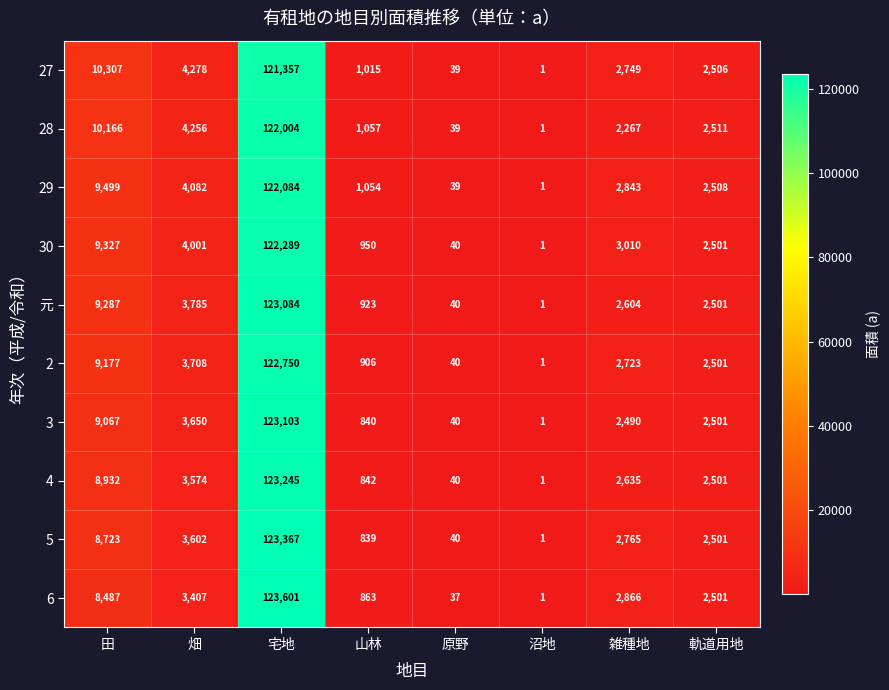

Rank the series at 畑 from lowest to highest value.

6, 4, 5, 3, 2, 元, 30, 29, 28, 27